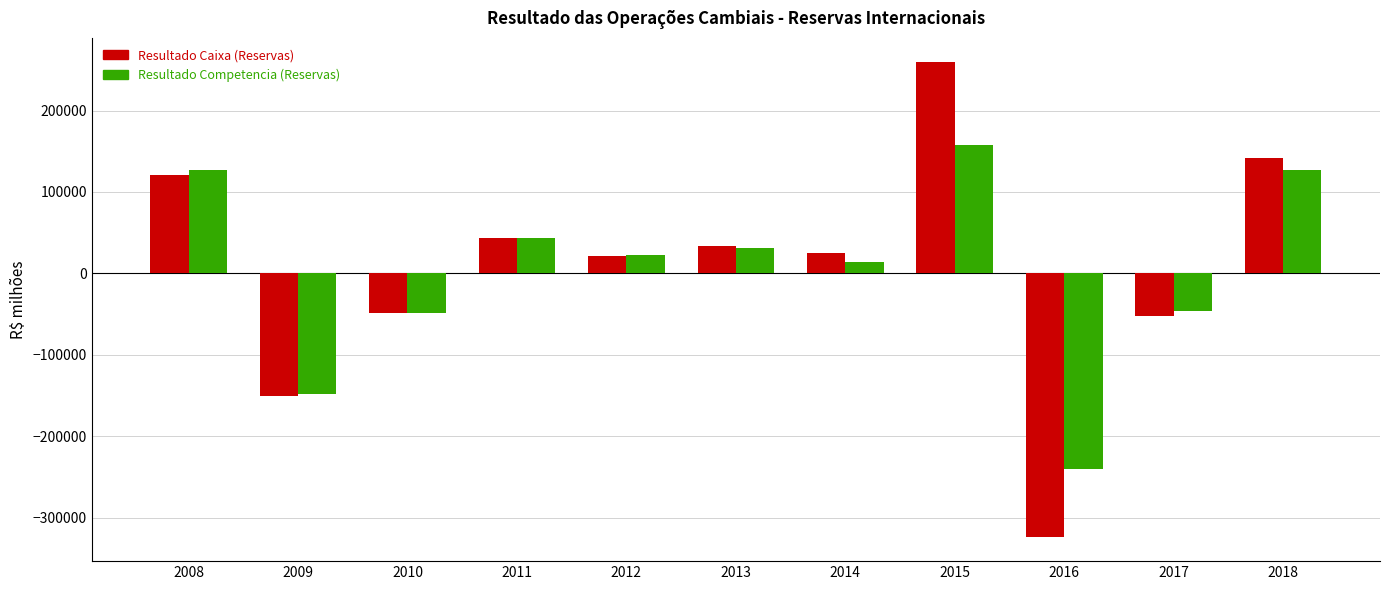

How many data points does each series have?

11